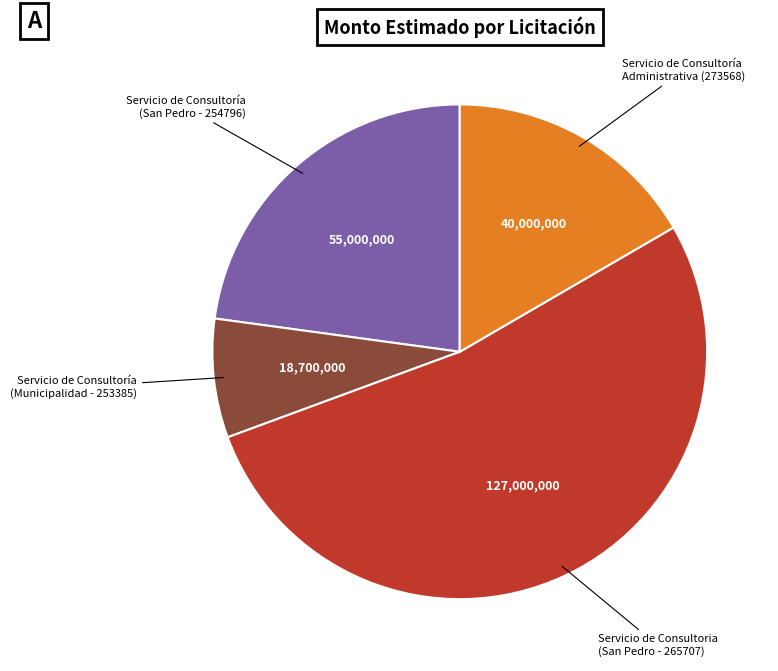

Does any single category account for the majority?

Yes